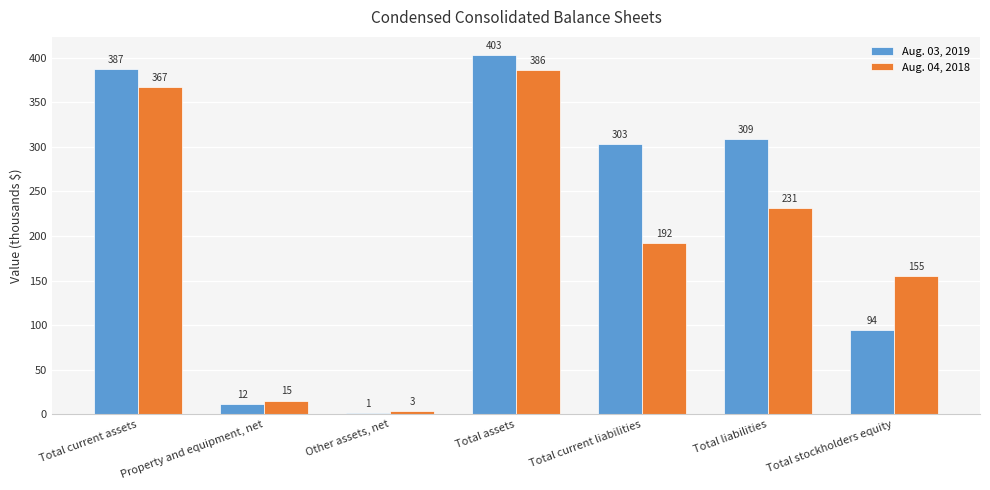

List the series in order of their peak value, lowest first.

Aug. 04, 2018, Aug. 03, 2019